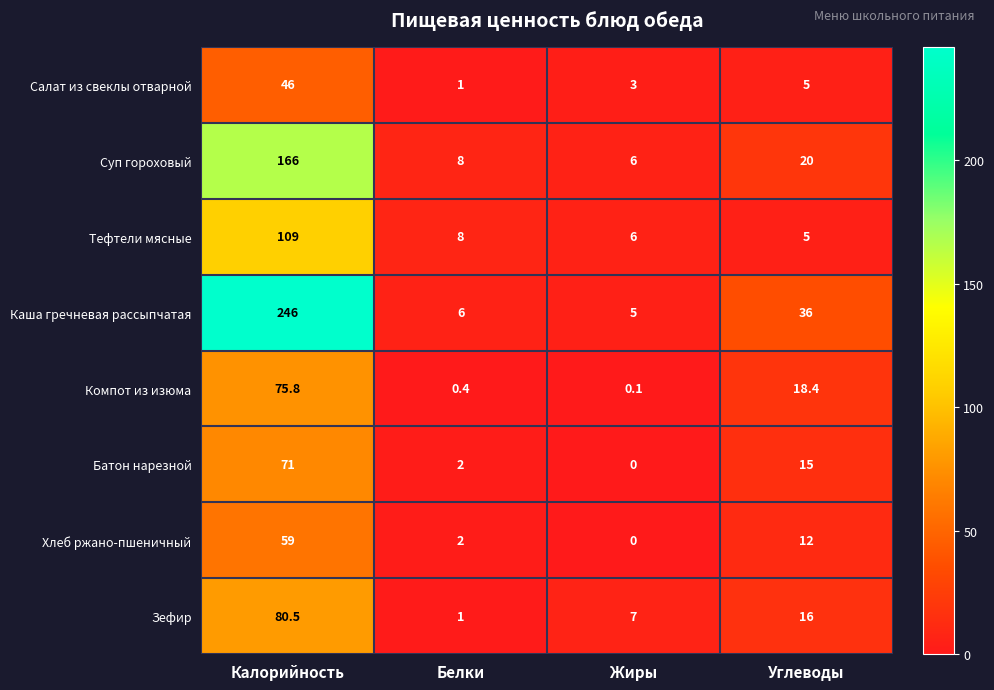

Between Жиры and Углеводы, which series saw the biggest shift?

Каша гречневая рассыпчатая